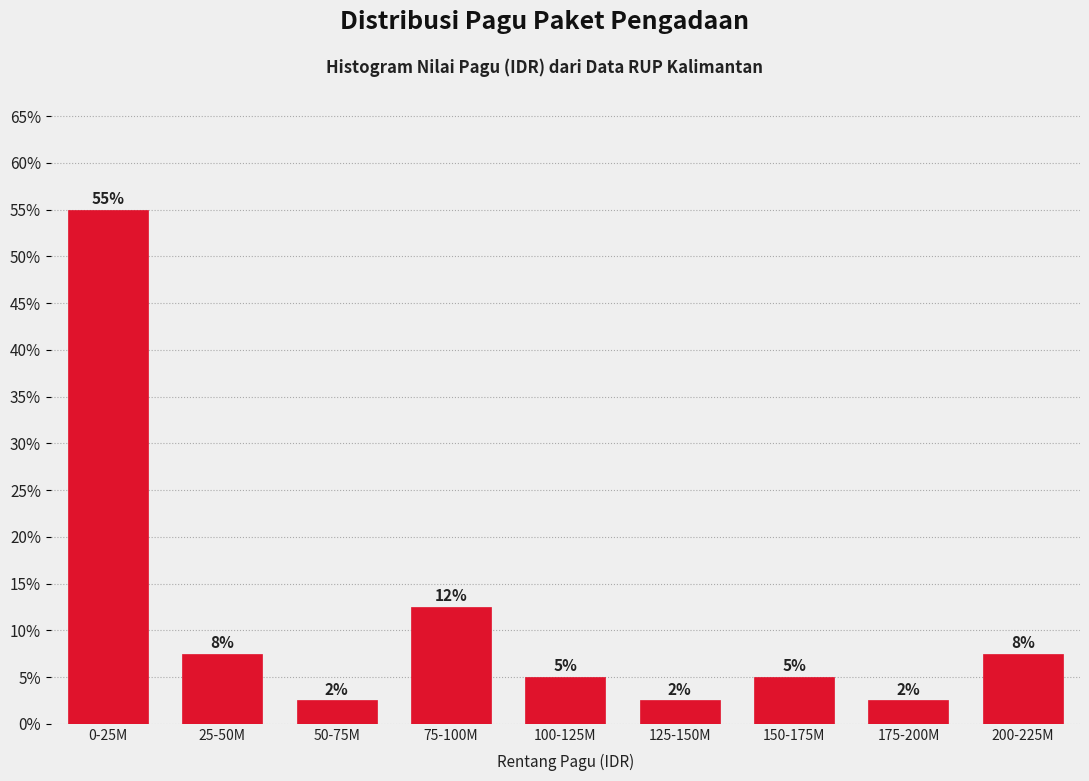

How many bars are there in total?

9